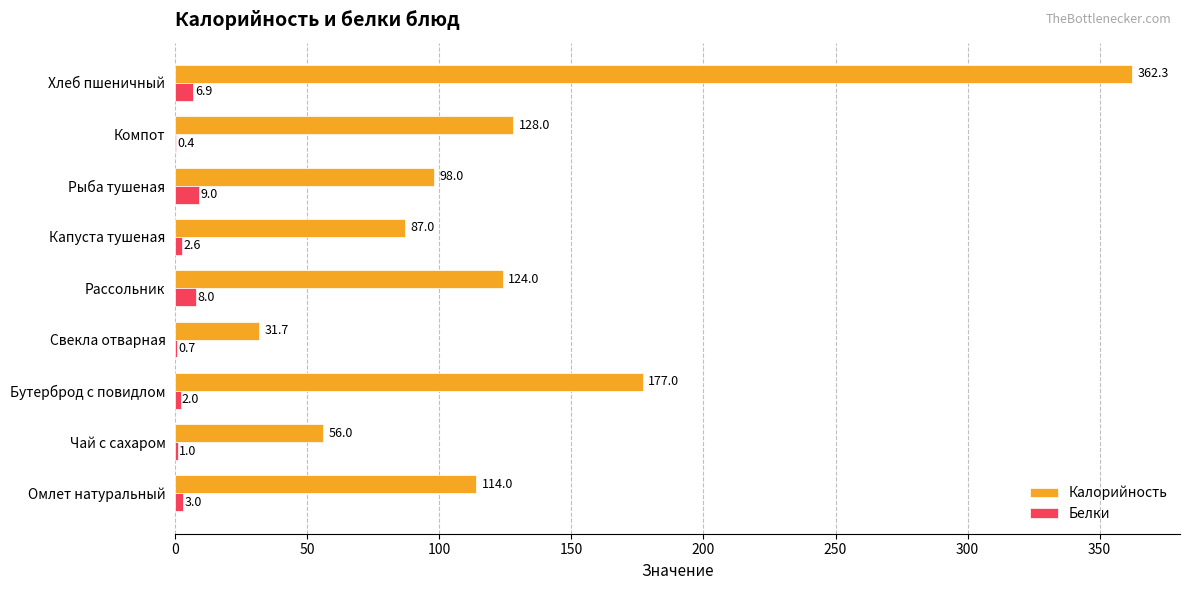

What is the sum of all Калорийность values?

1178.0